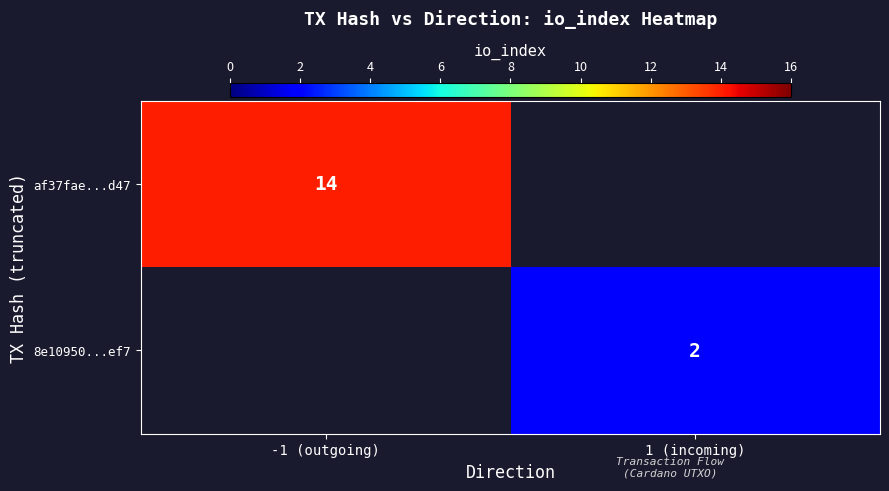

The 8e10950...ef7 series shows 3 at 1 (incoming). True or false?

False